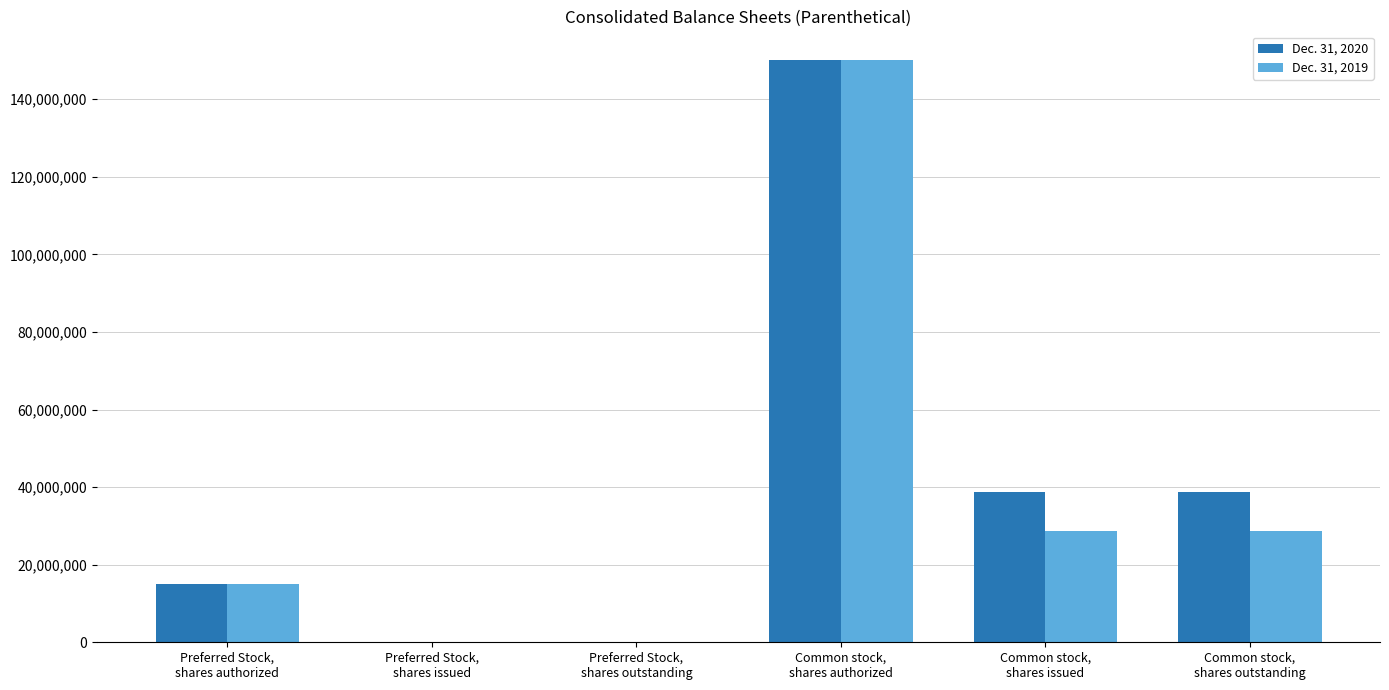

What is the total value across all series at Common stock,
shares outstanding?

67324323